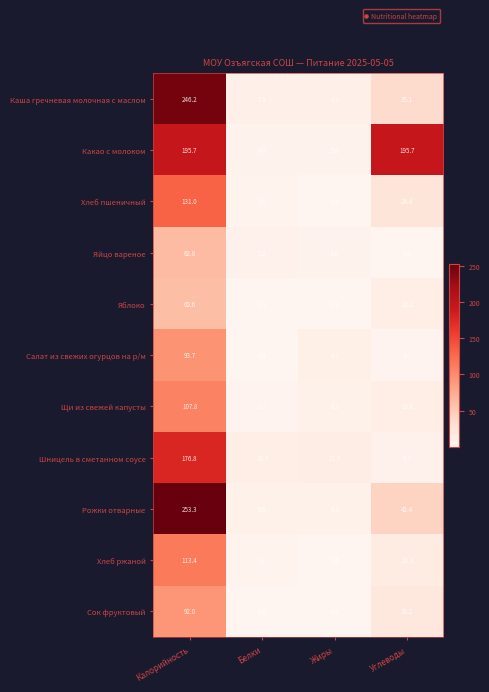

Rank the categories by Яйцо вареное value from highest to lowest.

Калорийность, Белки, Жиры, Углеводы